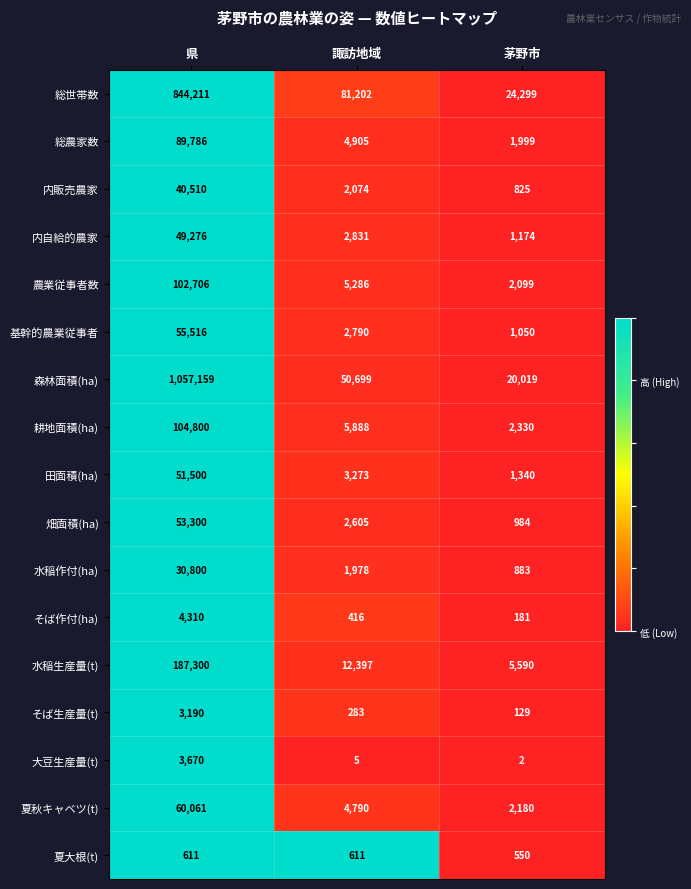

Is it true that 内自給的農家 equals 49276 at 県?

True